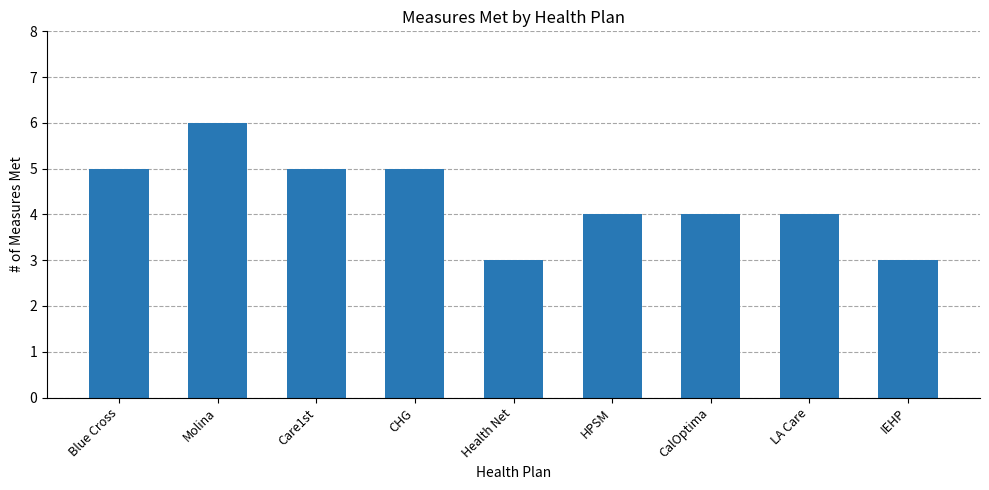

What is the difference between the maximum and second lowest values?

3